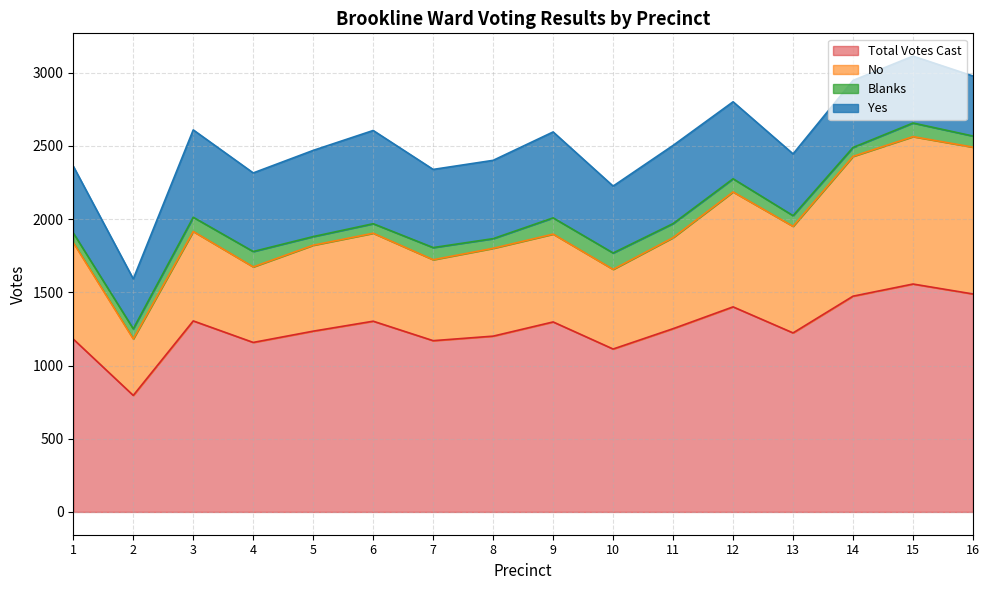

How many series are shown in this chart?

4